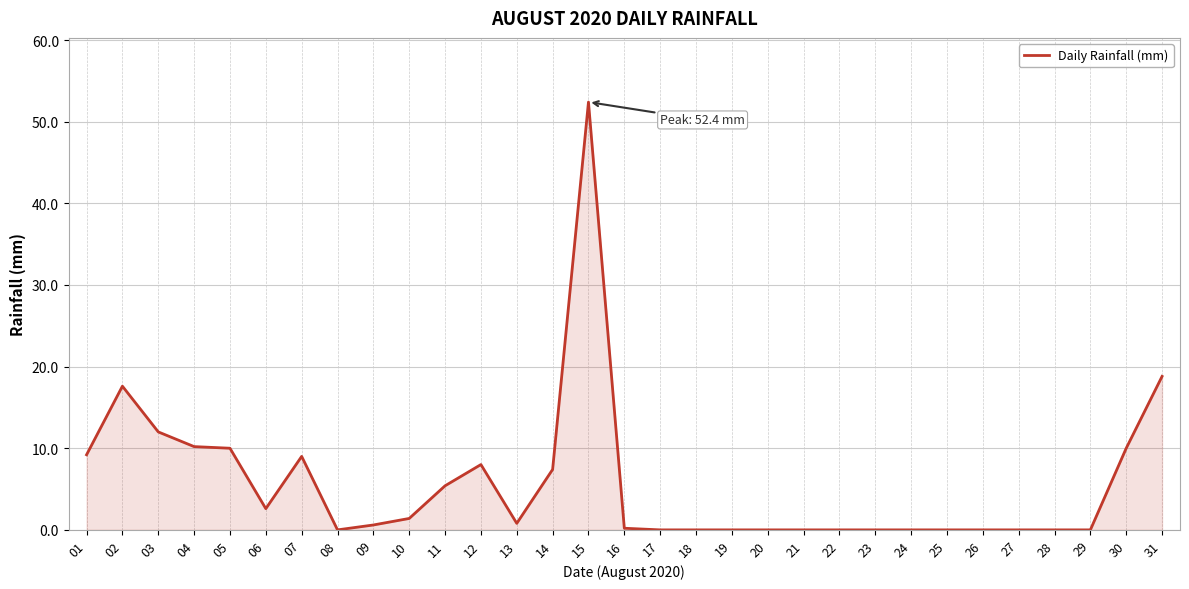

What is the difference between the maximum and minimum values?

52.4